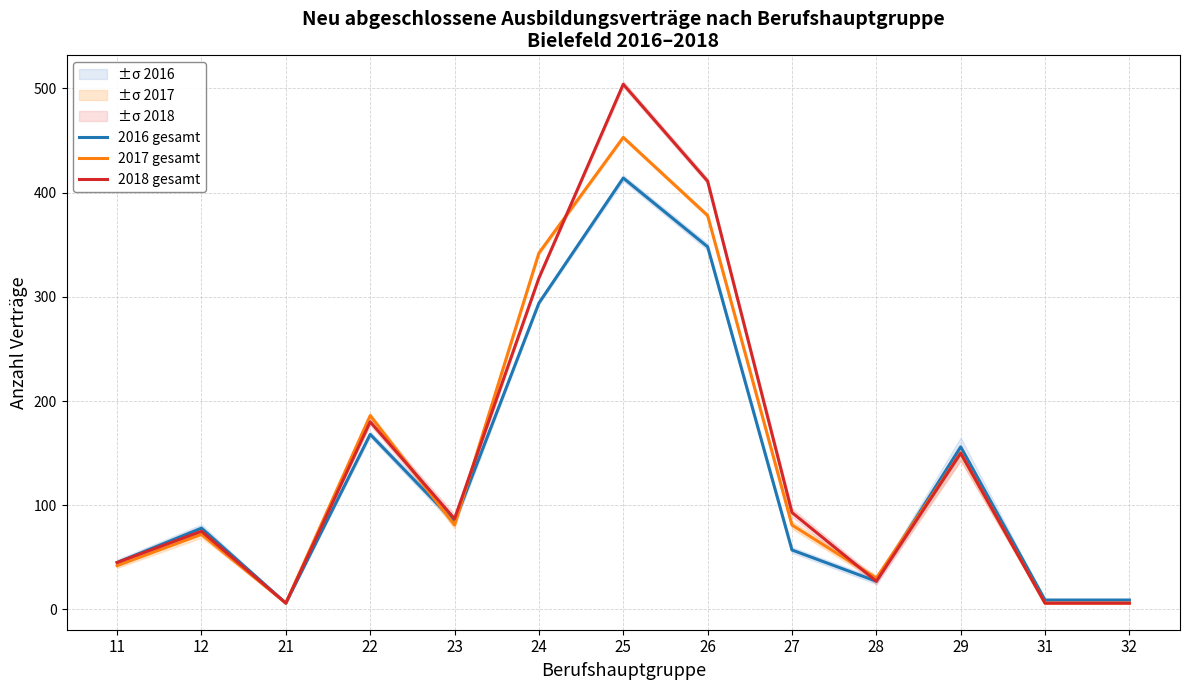

Is this an area chart (filled region under the line)?

No